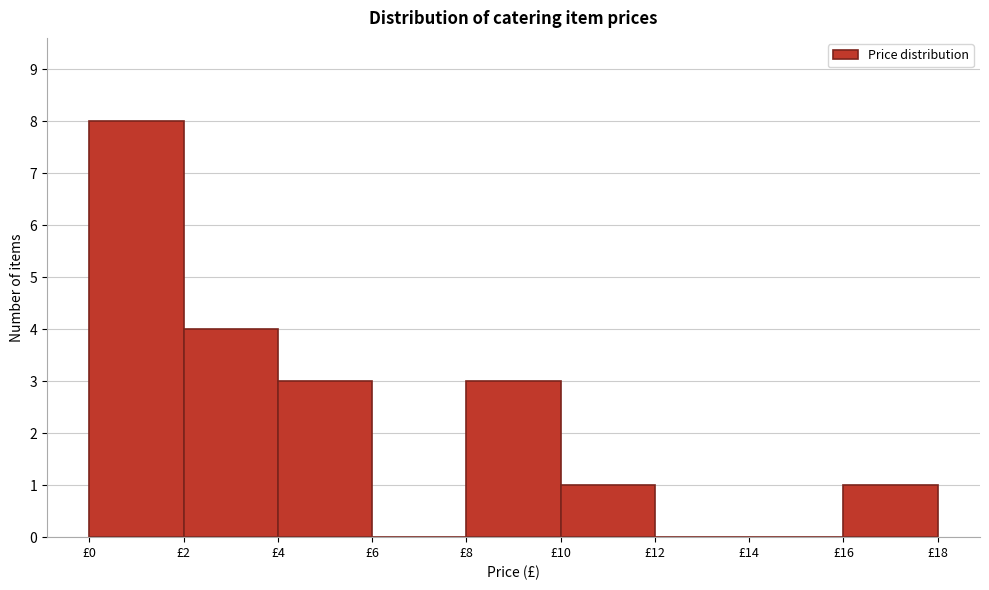

Over which range of the x-axis is the bar tallest?

0 to 2